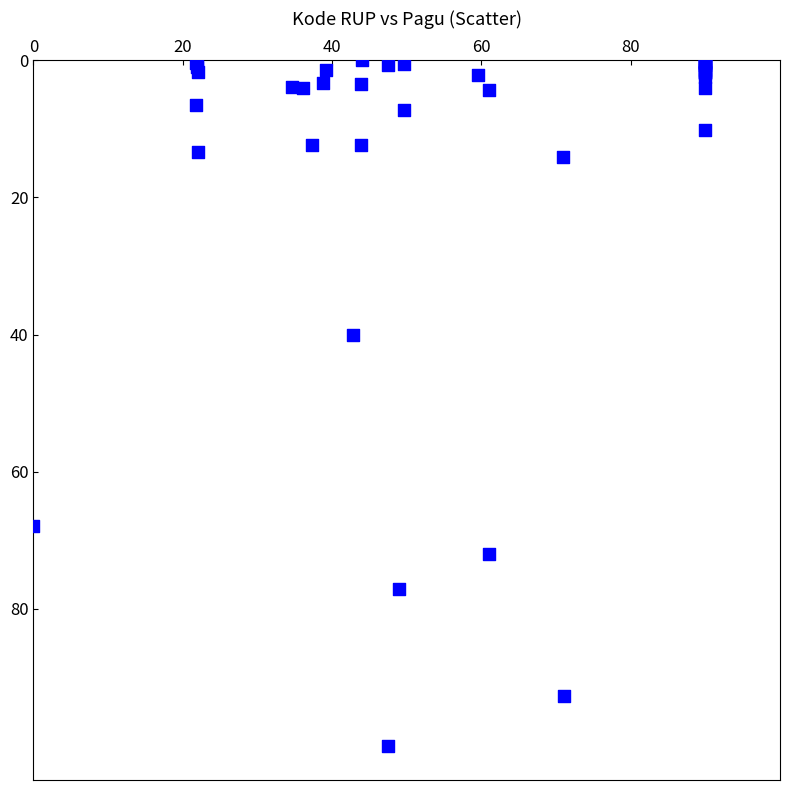

What Y value in the scatter plot is closest to 50?

40.1